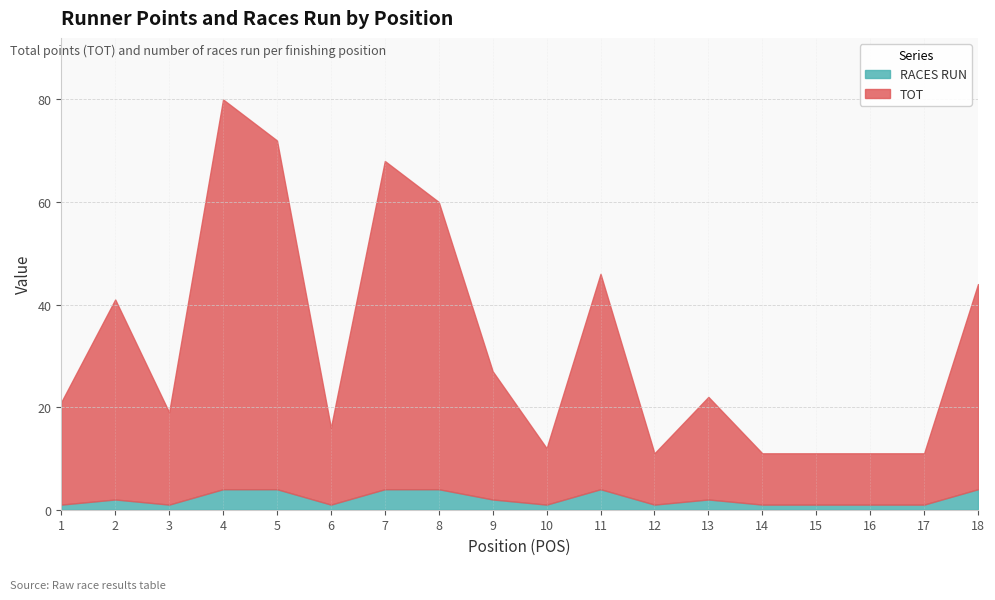

In TOT, how many points are lower than both neighbors (excluding endpoints)?

4